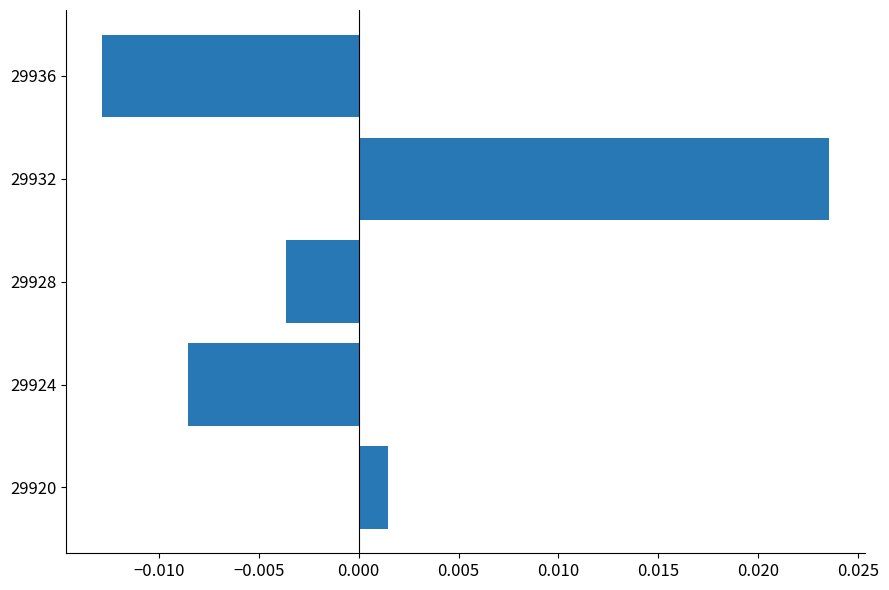

How many values are below 0?

3